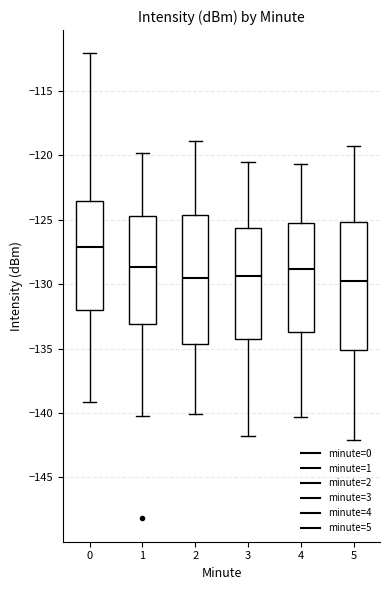

Reading left to right, read every box against the y-axis: the position of its median line, the range the box covers, and the ends of its whiskers. The values are not printed on the chart, so give them approximately, as read against the axis.

0: median -127.0, box -132.0 to -123.5, whiskers -139.0 to -112.0
1: median -128.5, box -133.0 to -124.5, whiskers -140.0 to -120.0
2: median -129.5, box -134.5 to -124.5, whiskers -140.0 to -119.0
3: median -129.5, box -134.0 to -125.5, whiskers -142.0 to -120.5
4: median -129.0, box -133.5 to -125.0, whiskers -140.5 to -120.5
5: median -129.5, box -135.0 to -125.0, whiskers -142.0 to -119.5